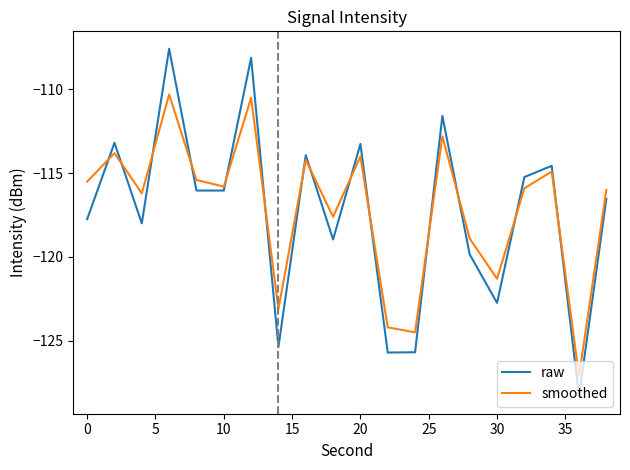

Rank the series by their maximum value, from lowest to highest.

smoothed, raw